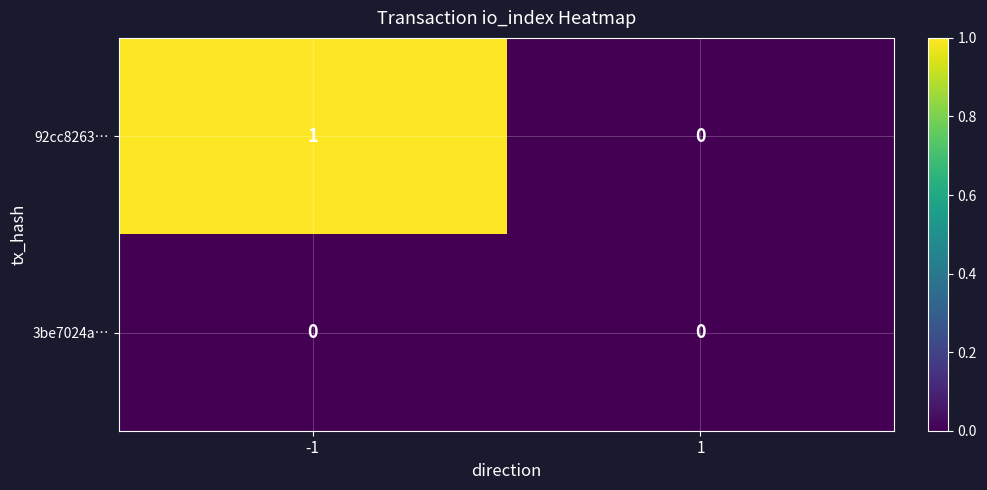

True or false: 3be7024a… has a value of 0 at -1.

True